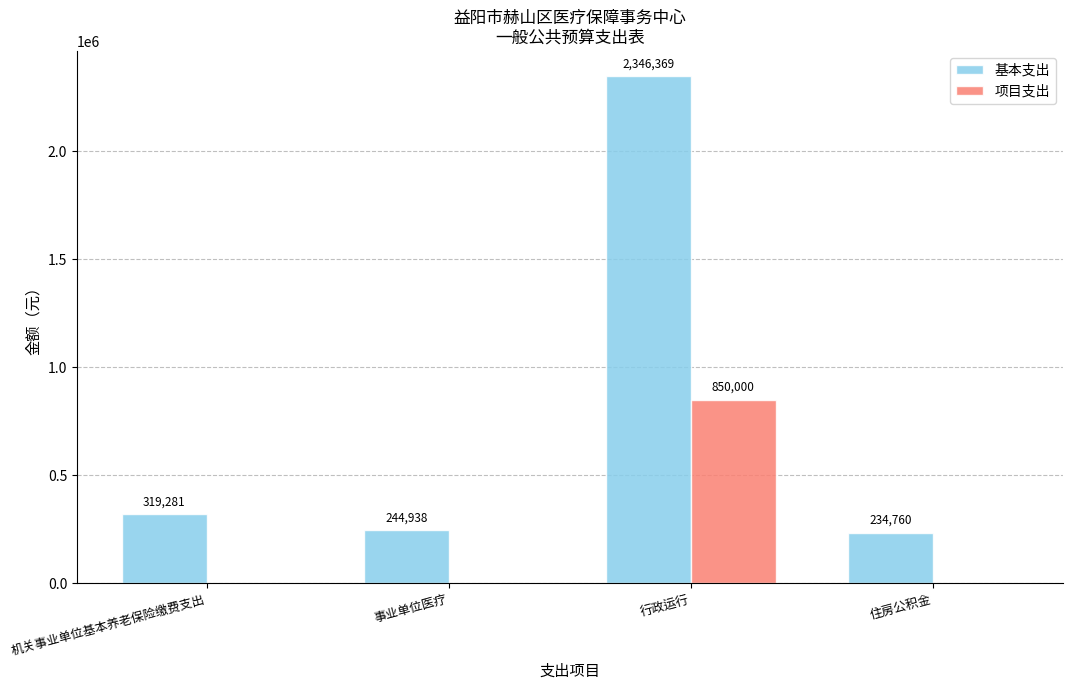

What is the greatest value displayed?

2346369